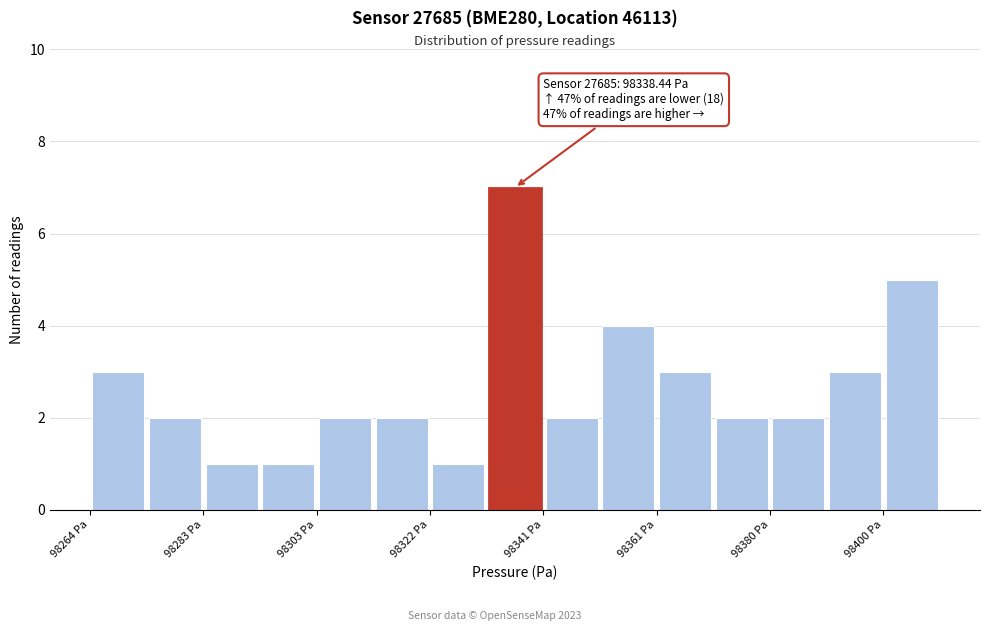

Over which range of the x-axis is the bar tallest?

98332 to 98342